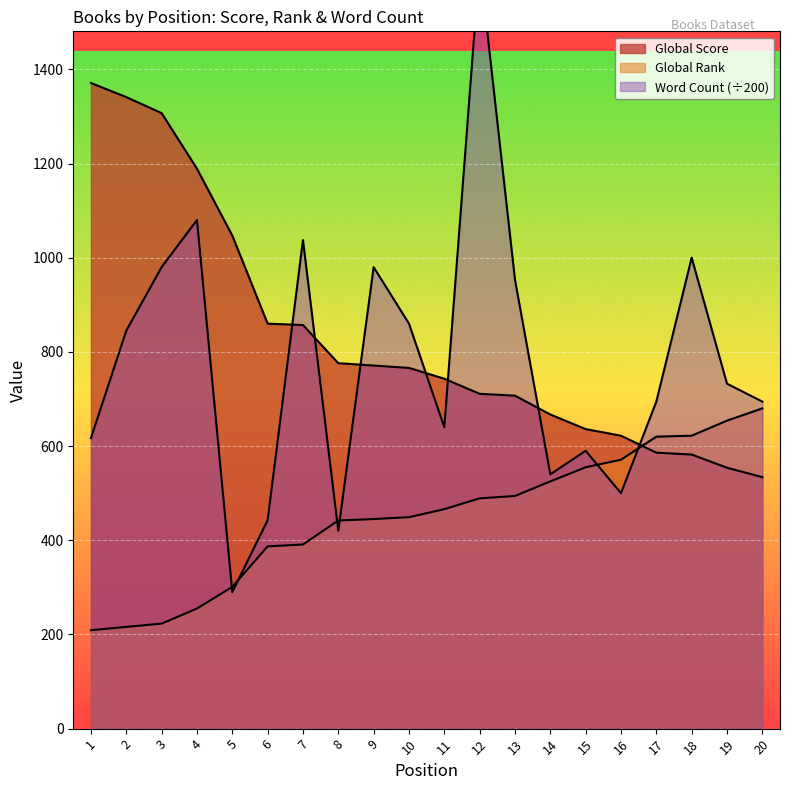

True or false: Global Score and Word Count cross at least once.

True